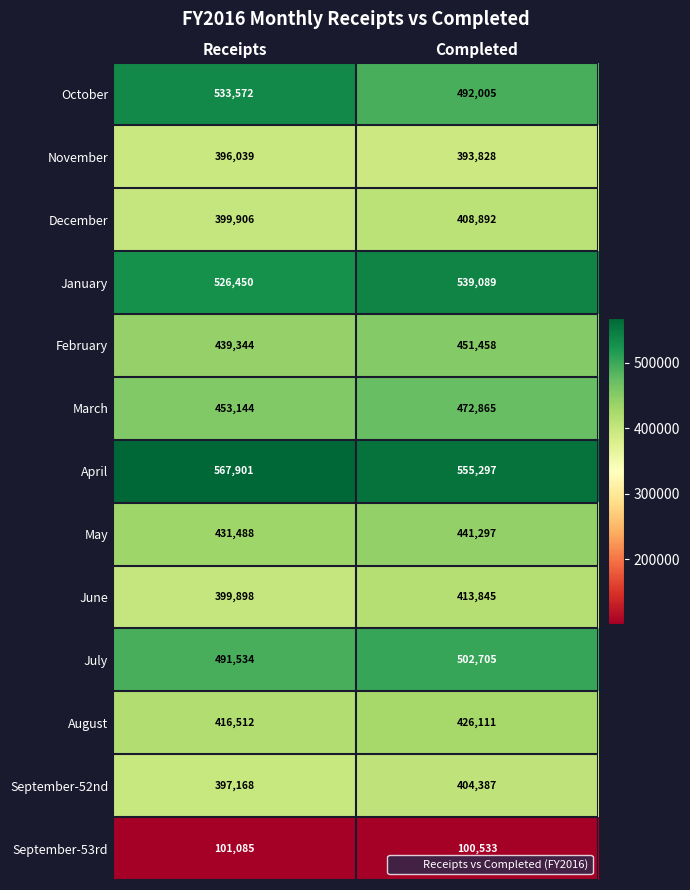

How many categories are shown in the chart?

2